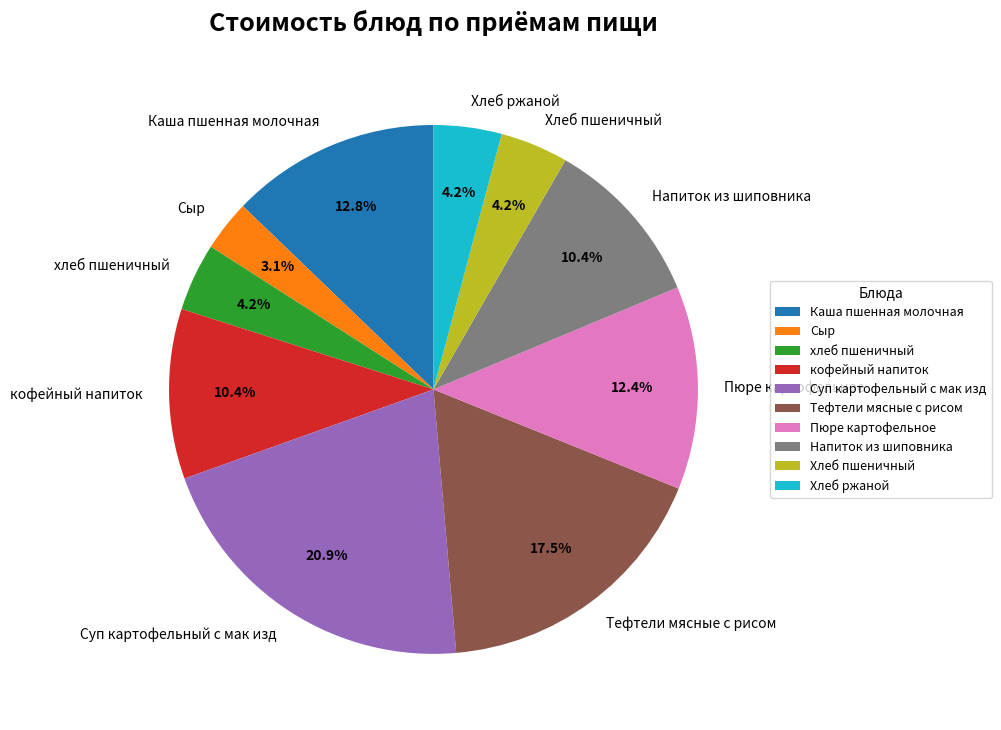

To the nearest percent, what portion does Сыр represent?

3%